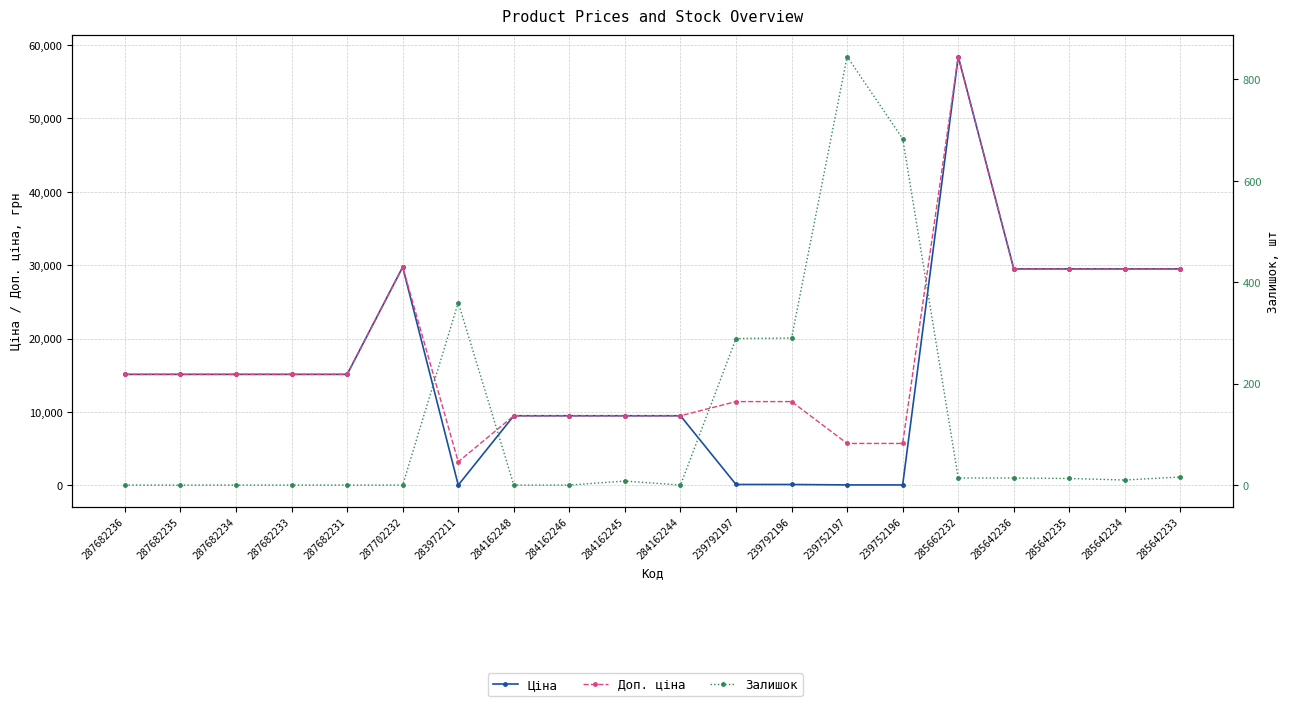

What is the value of the Залишок point at the 12th from the left?

289.0